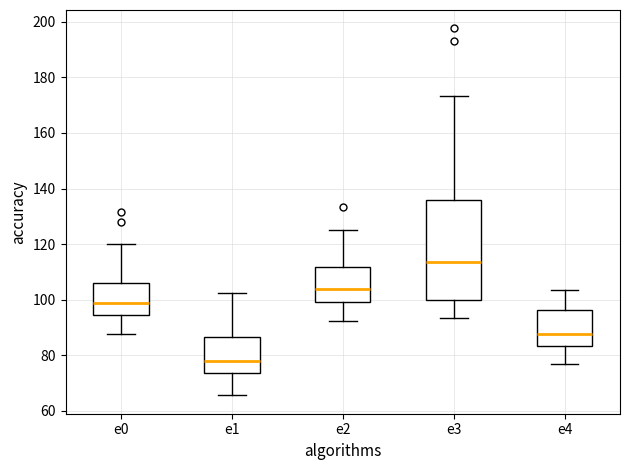

Where is the upper edge of the box for e0 on the y-axis? The values are not printed on the chart, so give them approximately, as read against the axis.

106